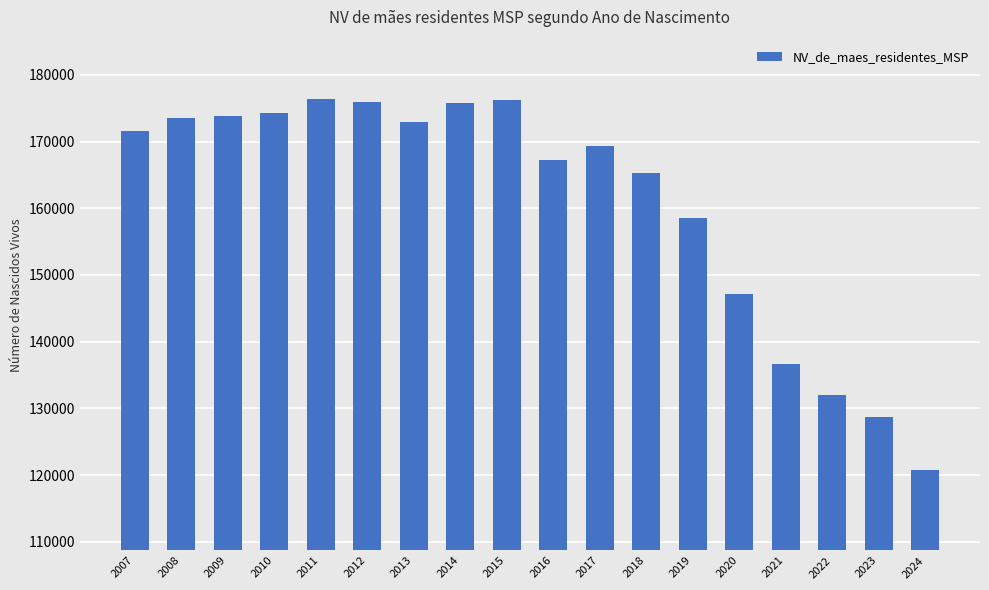

Are the bars grouped side by side (vs. stacked)?

No